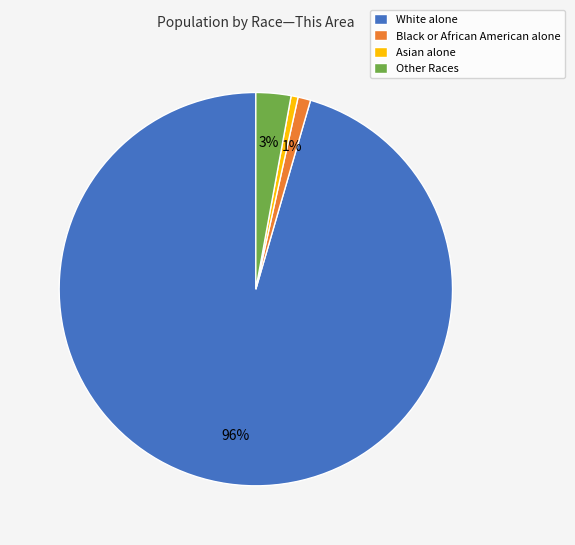

What is the largest slice in the pie chart?

White alone